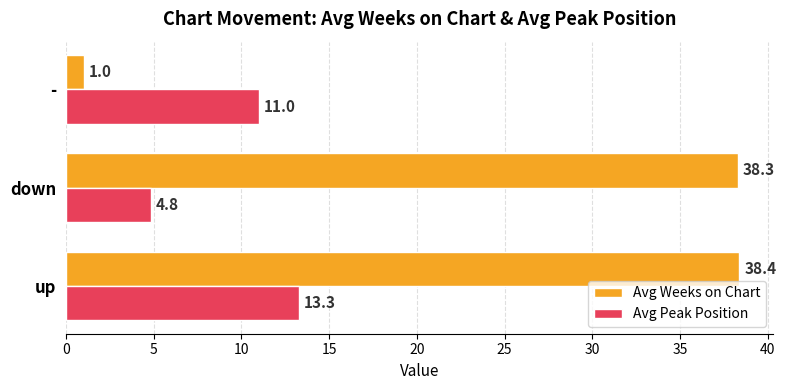

Which category has the lowest value in the Avg Weeks on Chart series?

-